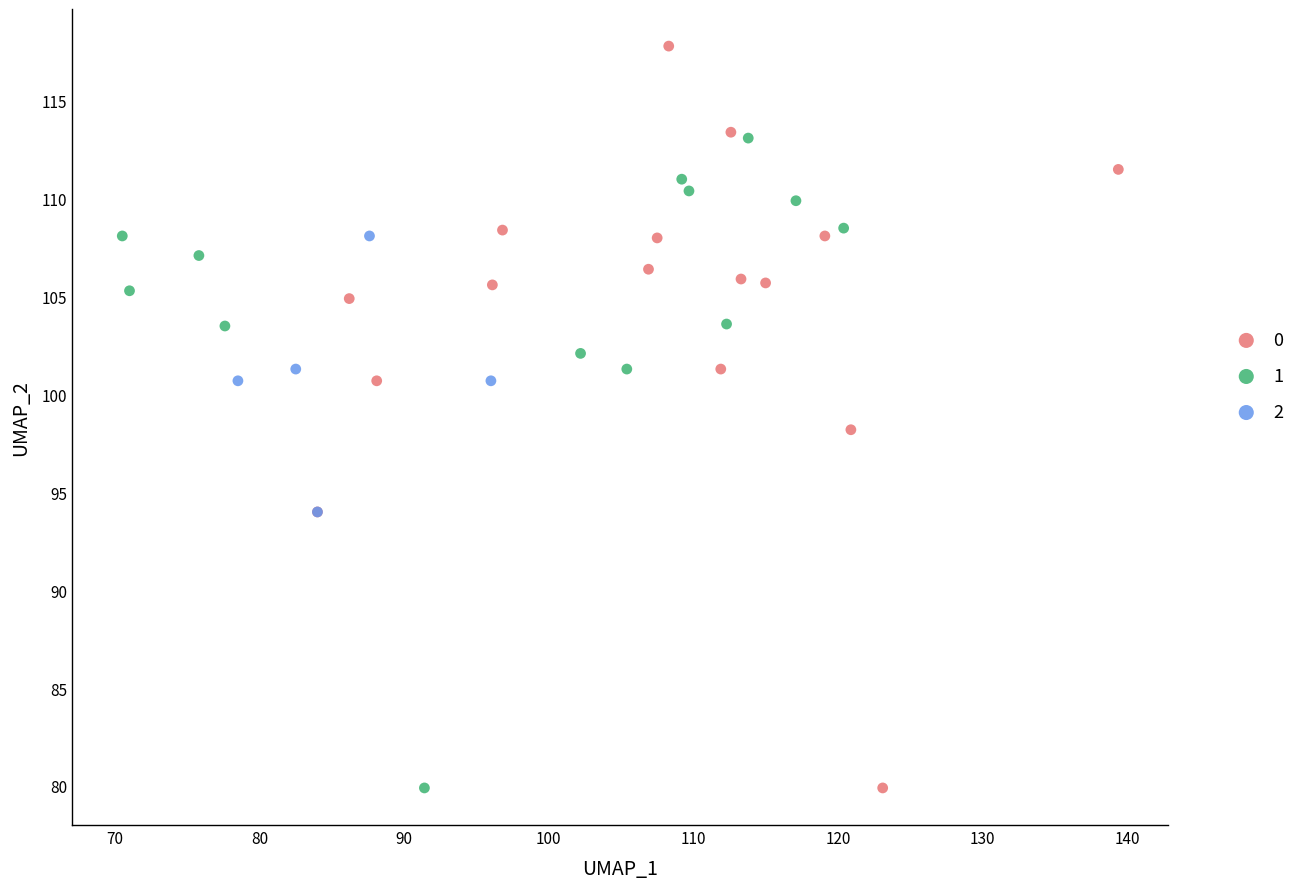

What are all the series names shown in the legend?

0, 1, 2